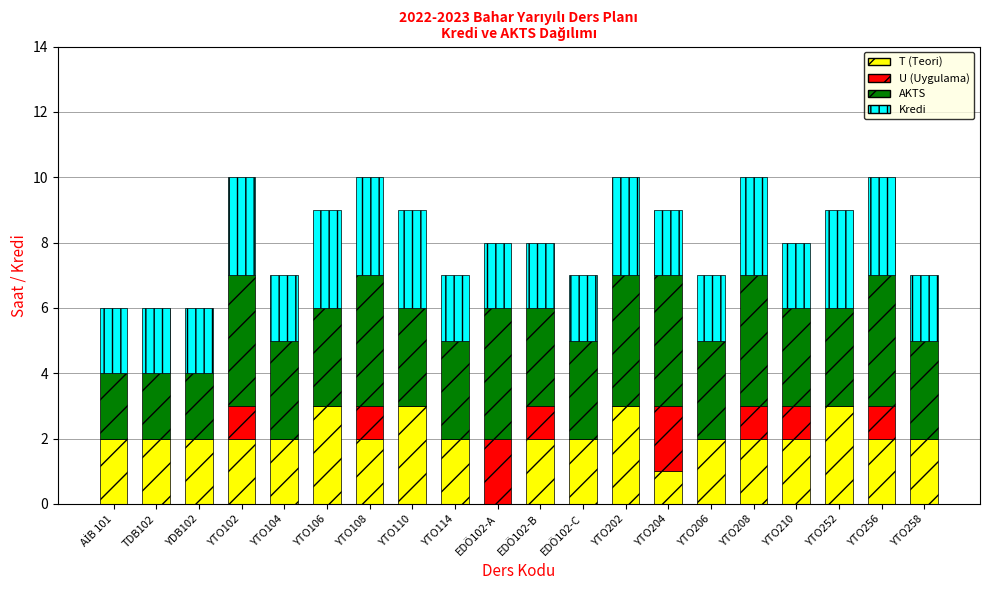

The value of T (Teori) at EDÖ102-A is 0. True or false?

True